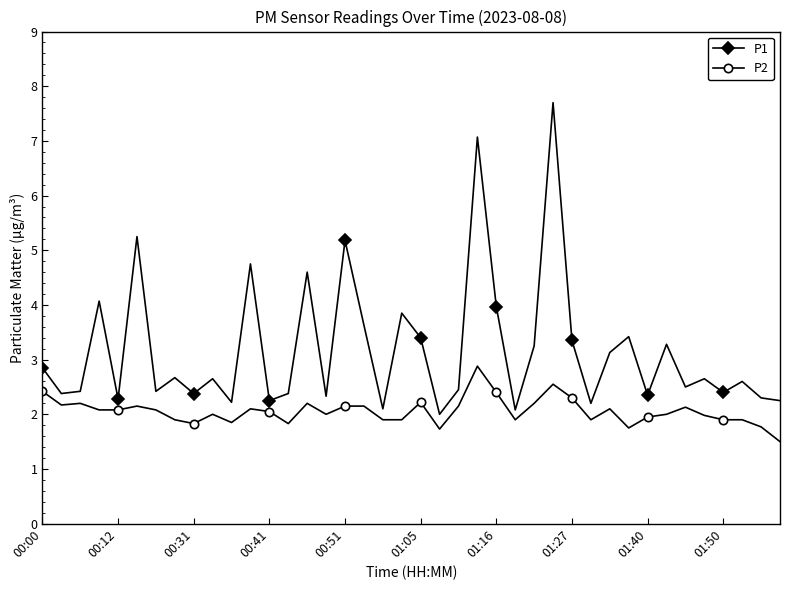

Which series has the largest total across all categories?

P1